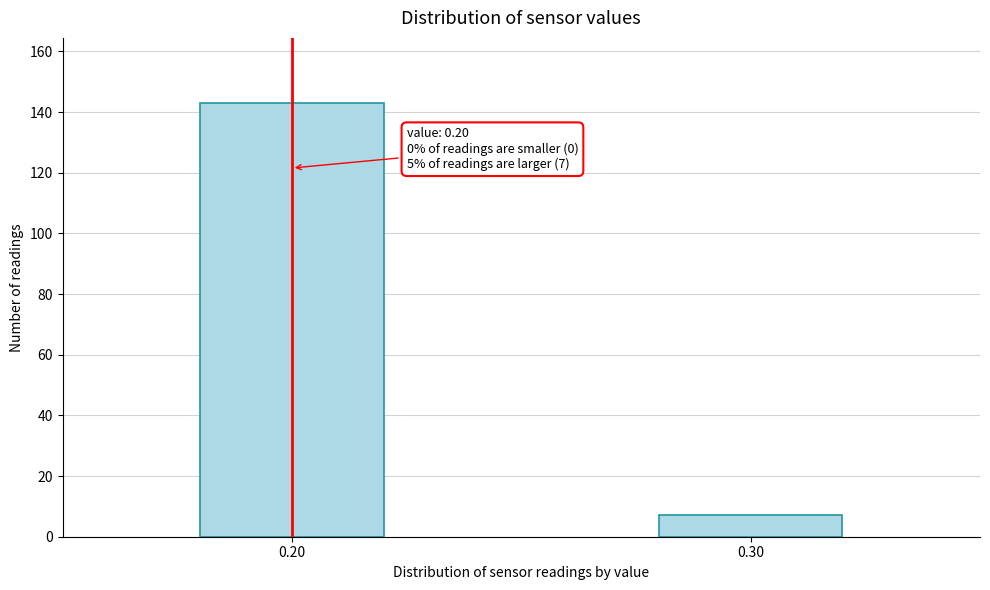

Reading left to right, extract all data points from this chart.

143	7